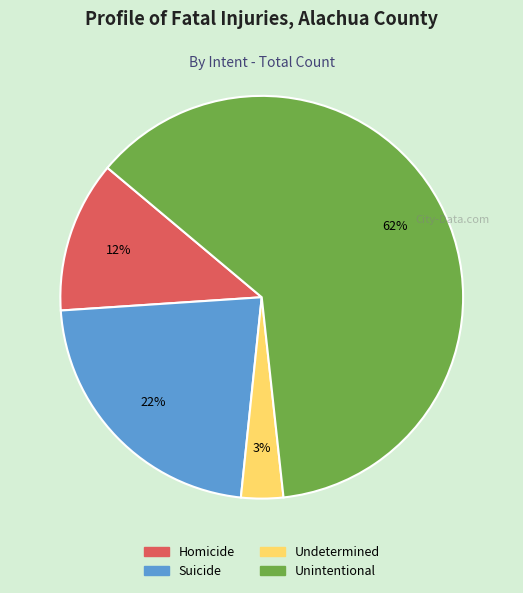

How many slices are in this pie chart?

4